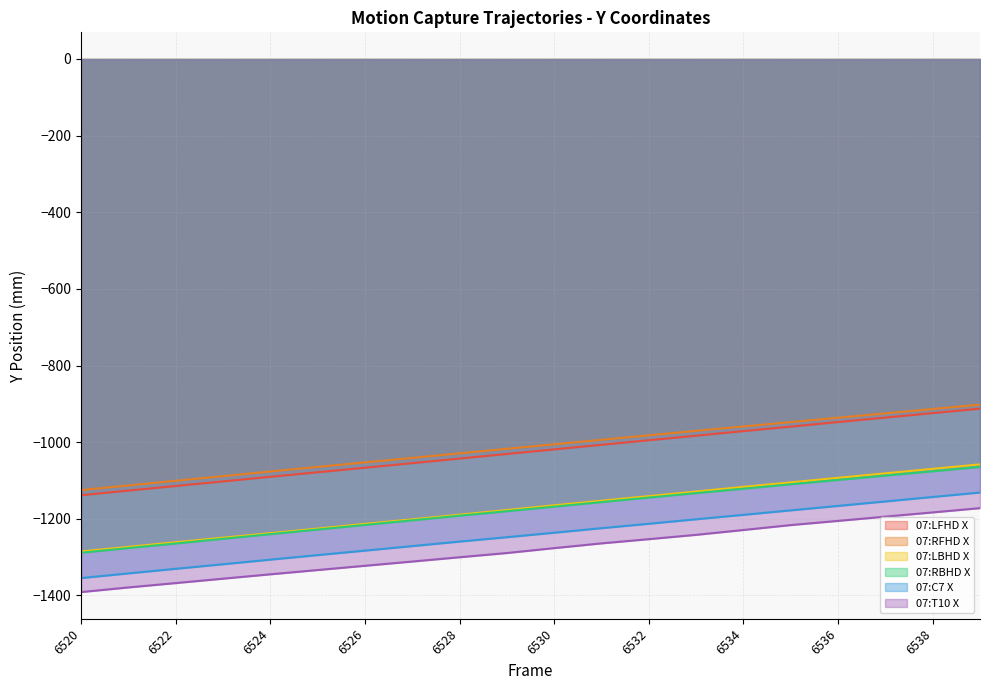

What is the total value across all series at 6533?

-6657.8